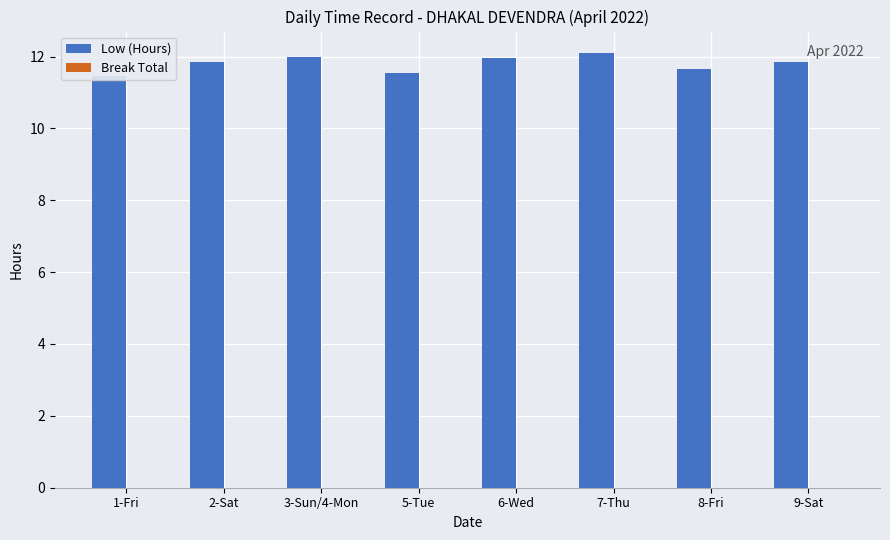

Reading left to right, transcribe all the data shown in this chart.

Low (Hours): 1-Fri=11.5	2-Sat=11.9	3-Sun/4-Mon=12.0	5-Tue=11.5	6-Wed=12.0	7-Thu=12.1	8-Fri=11.7	9-Sat=11.8
Break Total: 1-Fri=0.0	2-Sat=0.0	3-Sun/4-Mon=0.0	5-Tue=0.0	6-Wed=0.0	7-Thu=0.0	8-Fri=0.0	9-Sat=0.0